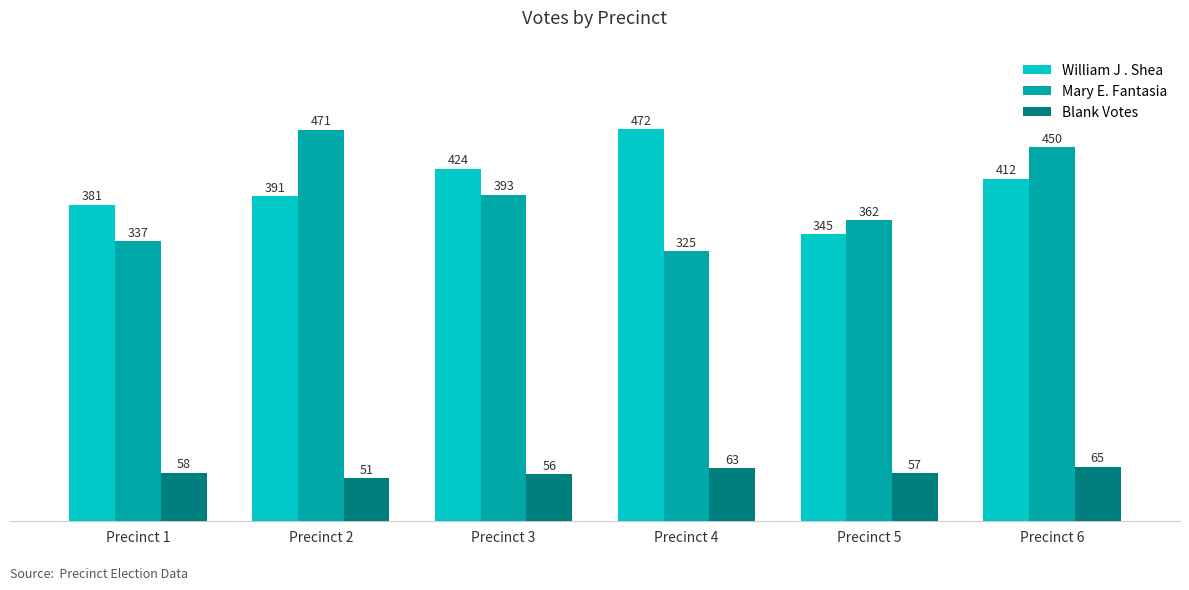

What is the difference between the highest and lowest values at Precinct 4?

409